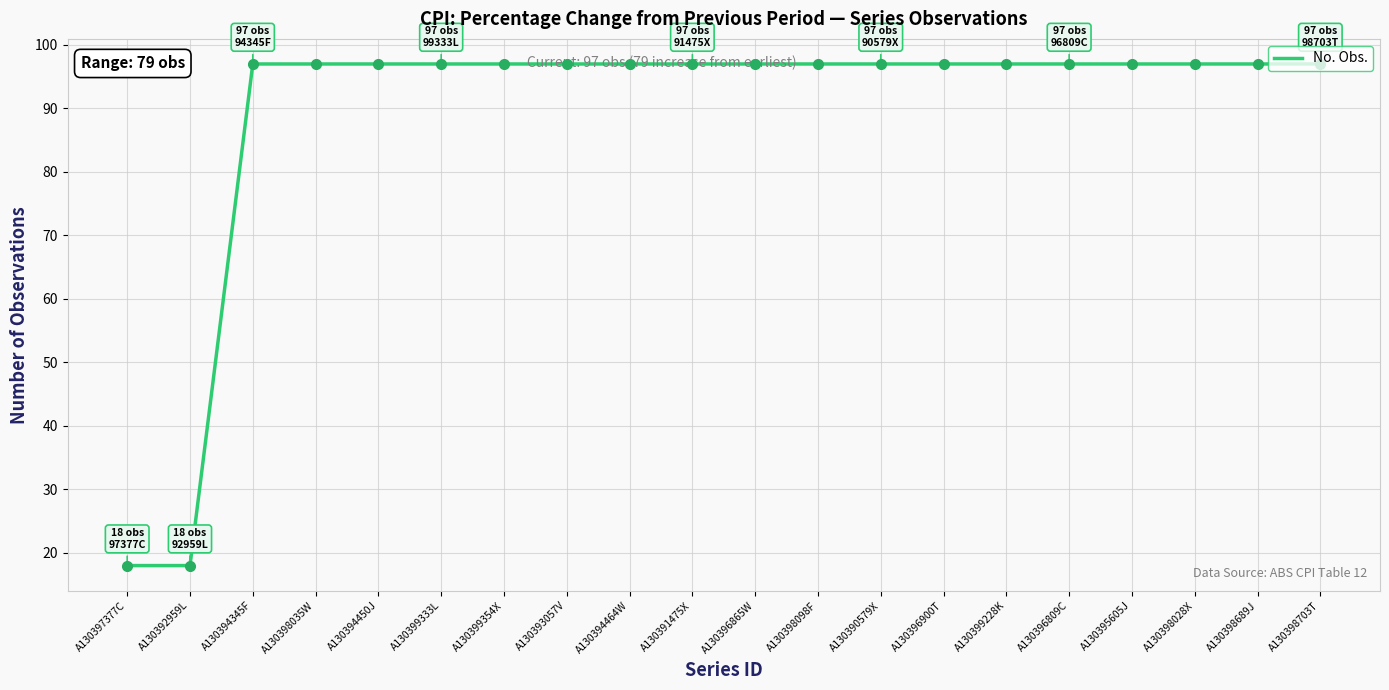

What is the difference between the values at A130390579X and A130397377C?

79